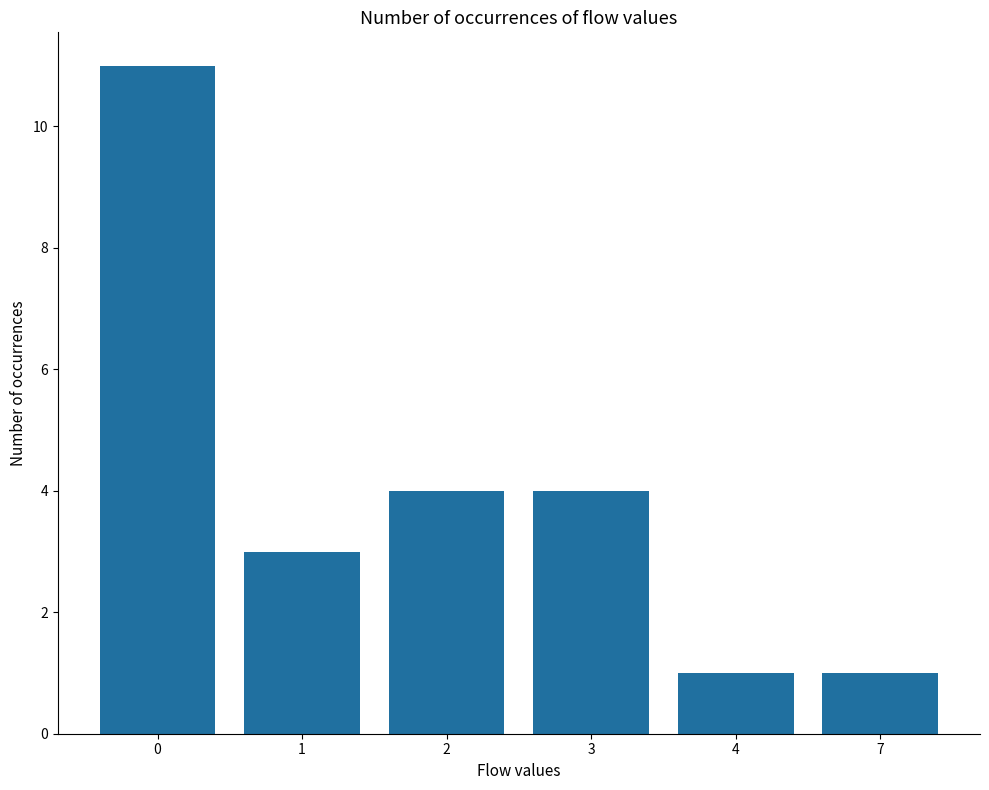

What is the ratio of the value at 3 to the value at 0?

0.4